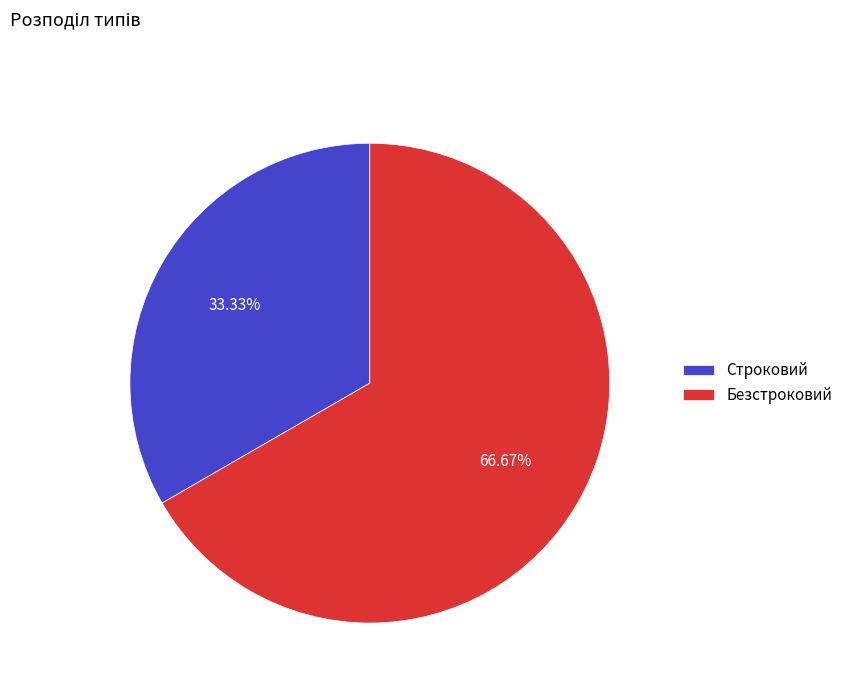

To the nearest percent, what percentage of the pie is Безстроковий?

67%